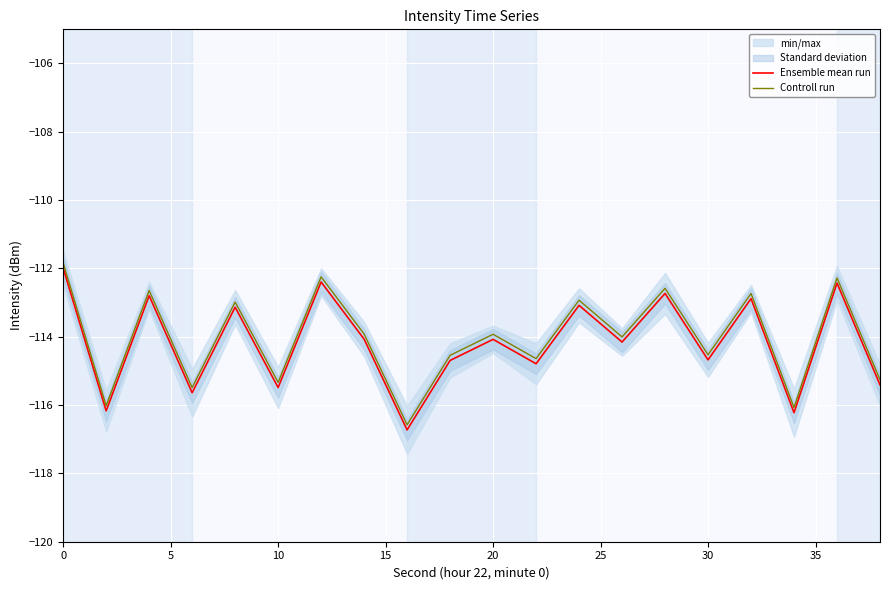

What is the average value of the Ensemble mean run series?

-114.2